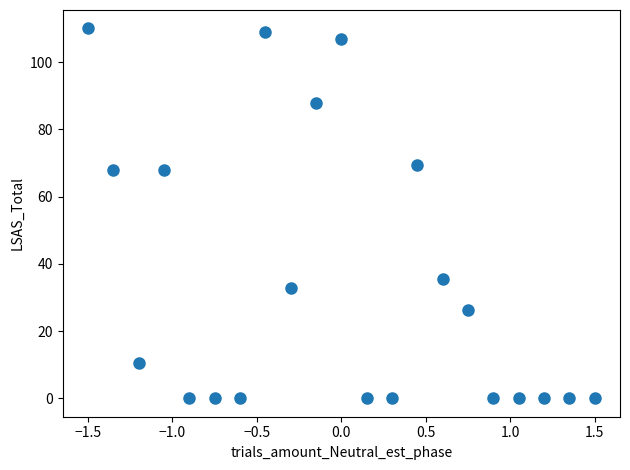

What is the range of Y values (max minus min)?

110.0